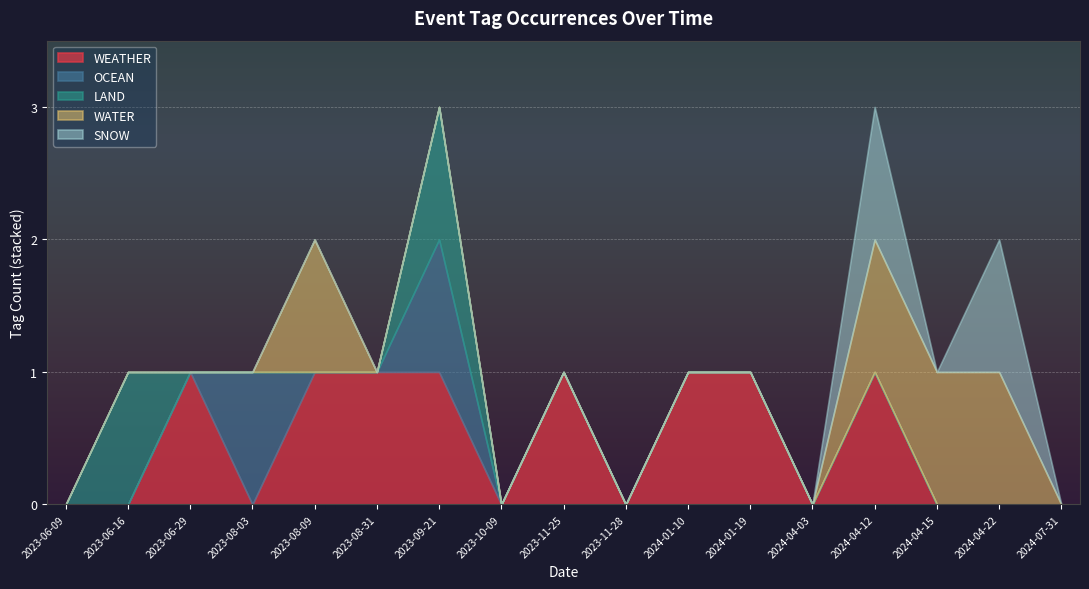

Which series has the largest range (max minus min)?

WEATHER